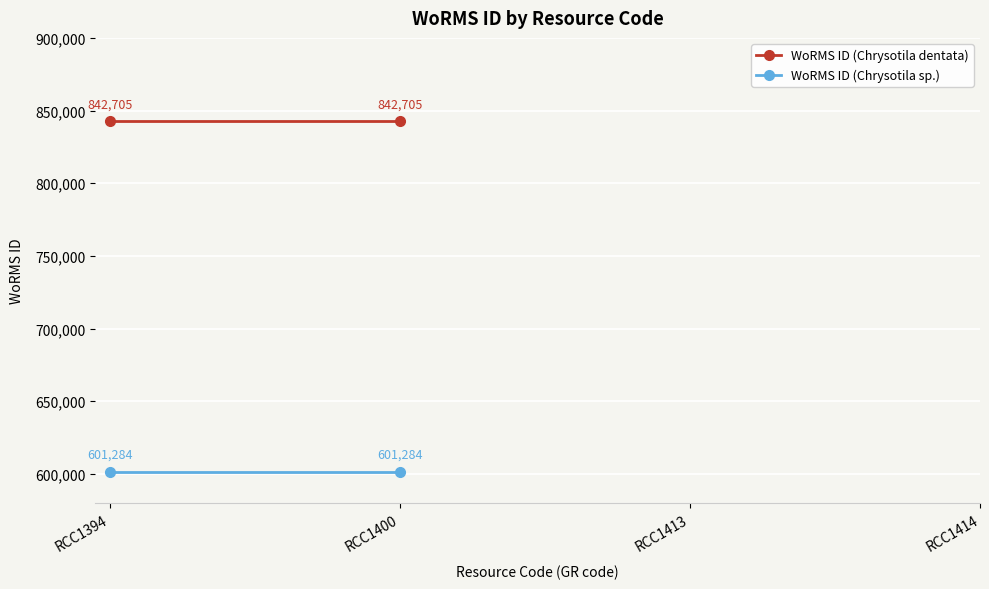

What is the approximate value of WoRMS ID (Chrysotila dentata) at RCC1394?

842705